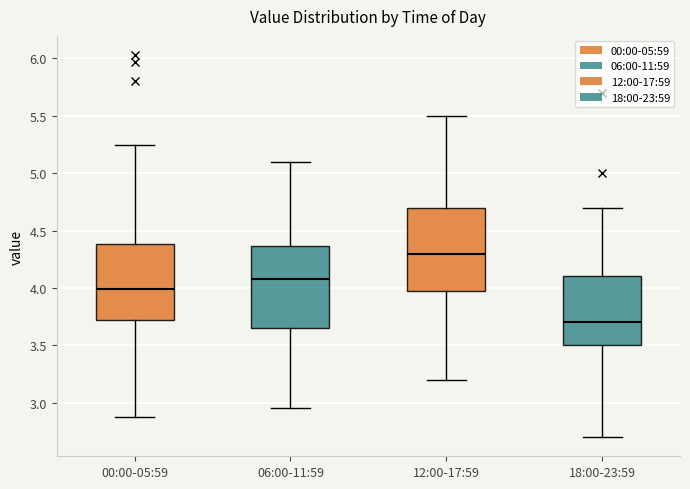

Where is the upper edge of the box for 18:00-23:59 on the y-axis? The values are not printed on the chart, so give them approximately, as read against the axis.

4.10